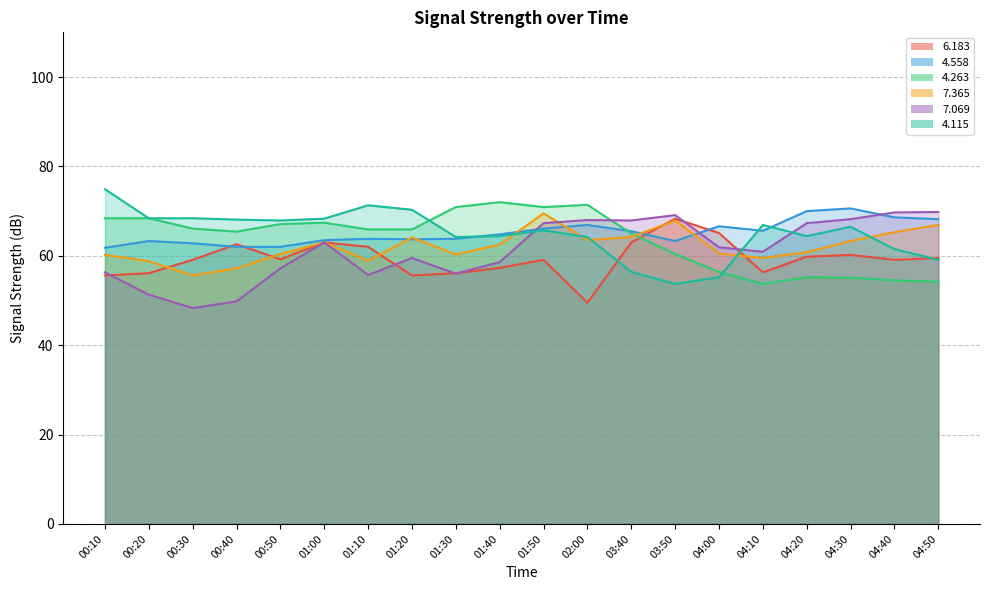

Where does the   7.365 series first go above 62?

01:00